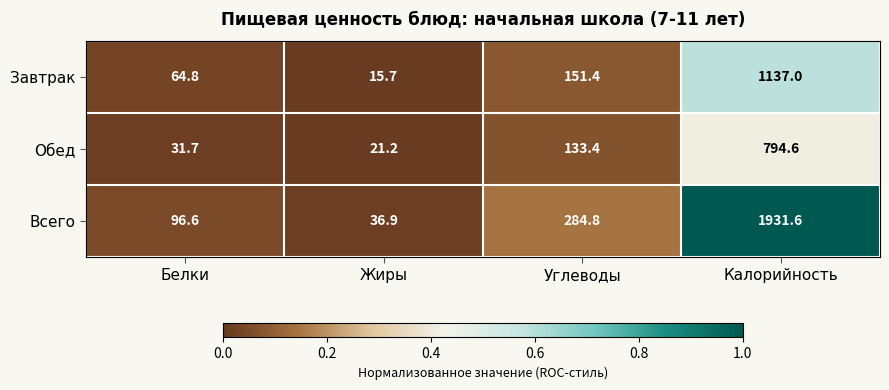

What is the minimum value shown in the chart?

15.7